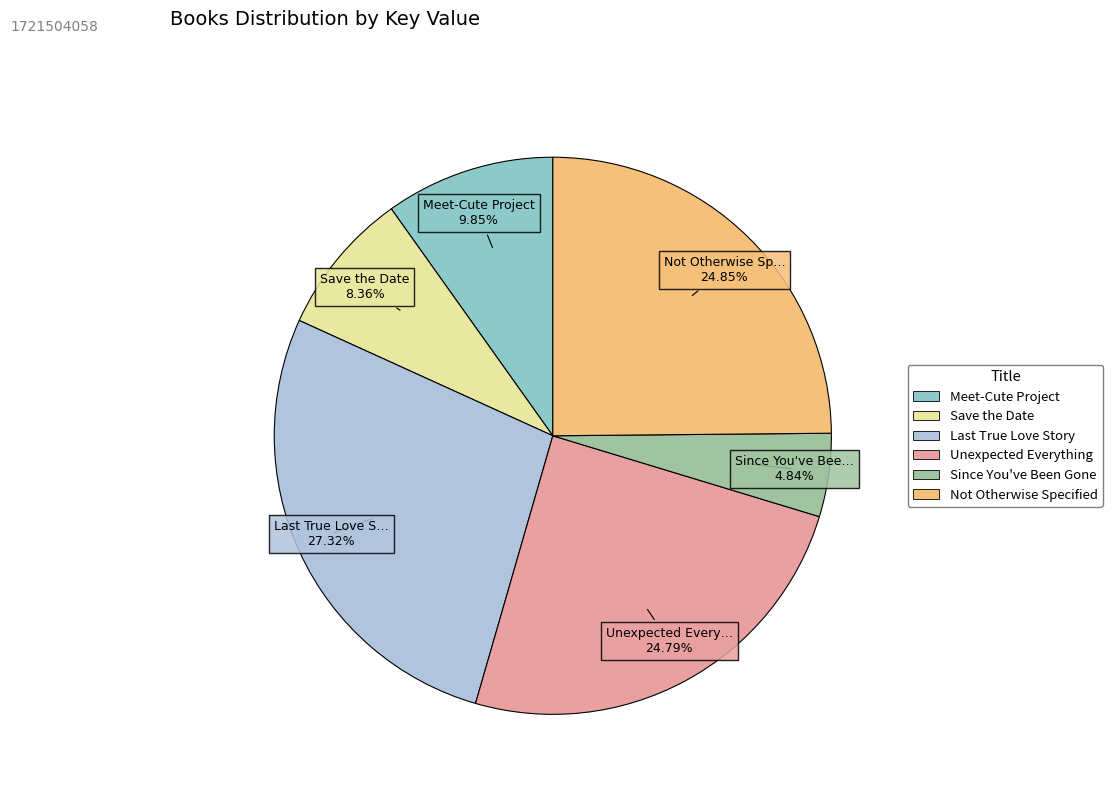

True or false: Unexpected Everything accounts for 25% of the total.

True